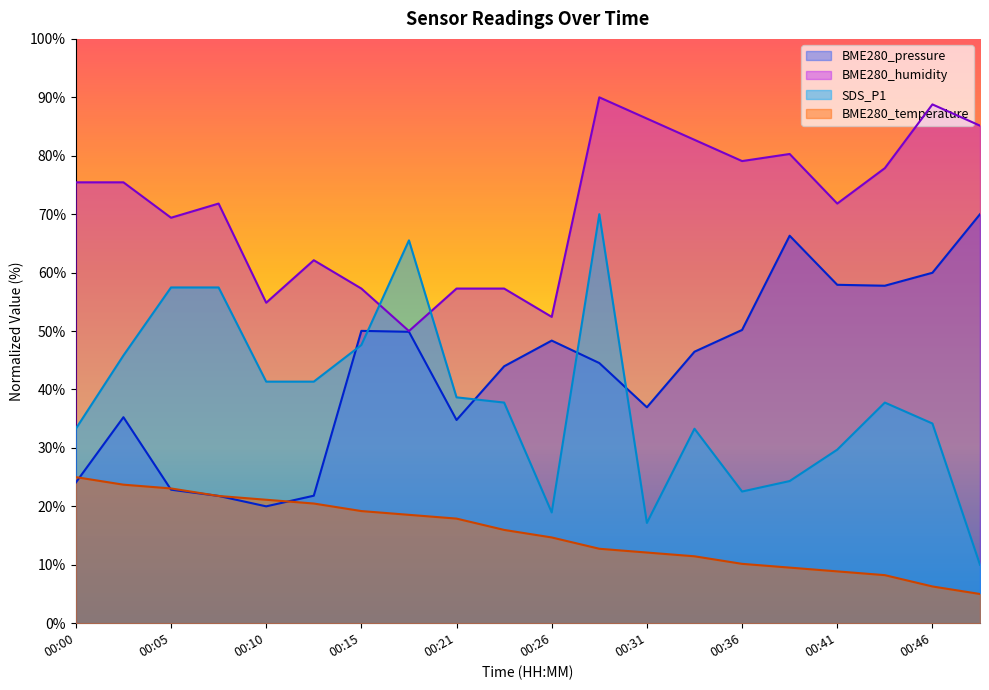

Reading right to left, extract all data points from this chart.

BME280_pressure: 00:49=70.0	00:46=60.0	00:43=57.8	00:41=57.9	00:38=66.3	00:36=50.2	00:33=46.5	00:31=37.0	00:28=44.5	00:26=48.4	00:23=44.0	00:21=34.8	00:18=49.9	00:15=50.0	00:13=21.8	00:10=20.0	00:08=21.8	00:05=22.9	00:03=35.3	00:00=24.1
BME280_humidity: 00:49=85.2	00:46=88.8	00:43=77.9	00:41=71.8	00:38=80.3	00:36=79.1	00:33=82.7	00:31=86.4	00:28=90.0	00:26=52.4	00:23=57.3	00:21=57.3	00:18=50.0	00:15=57.3	00:13=62.1	00:10=54.8	00:08=71.8	00:05=69.4	00:03=75.5	00:00=75.5
BME280_temperature: 00:49=5.0	00:46=6.3	00:43=8.2	00:41=8.9	00:38=9.5	00:36=10.2	00:33=11.5	00:31=12.1	00:28=12.7	00:26=14.7	00:23=16.0	00:21=17.9	00:18=18.5	00:15=19.2	00:13=20.5	00:10=21.1	00:08=21.8	00:05=23.1	00:03=23.7	00:00=25.0
SDS_P1: 00:49=10.0	00:46=34.2	00:43=37.8	00:41=29.7	00:38=24.3	00:36=22.5	00:33=33.3	00:31=17.2	00:28=70.0	00:26=19.0	00:23=37.8	00:21=38.7	00:18=65.5	00:15=47.6	00:13=41.3	00:10=41.3	00:08=57.5	00:05=57.5	00:03=45.8	00:00=33.3